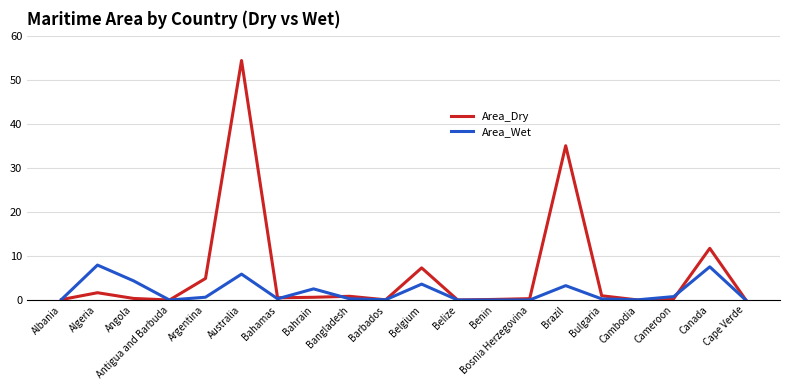

What is the highest value of the Area_Dry series?

54.4